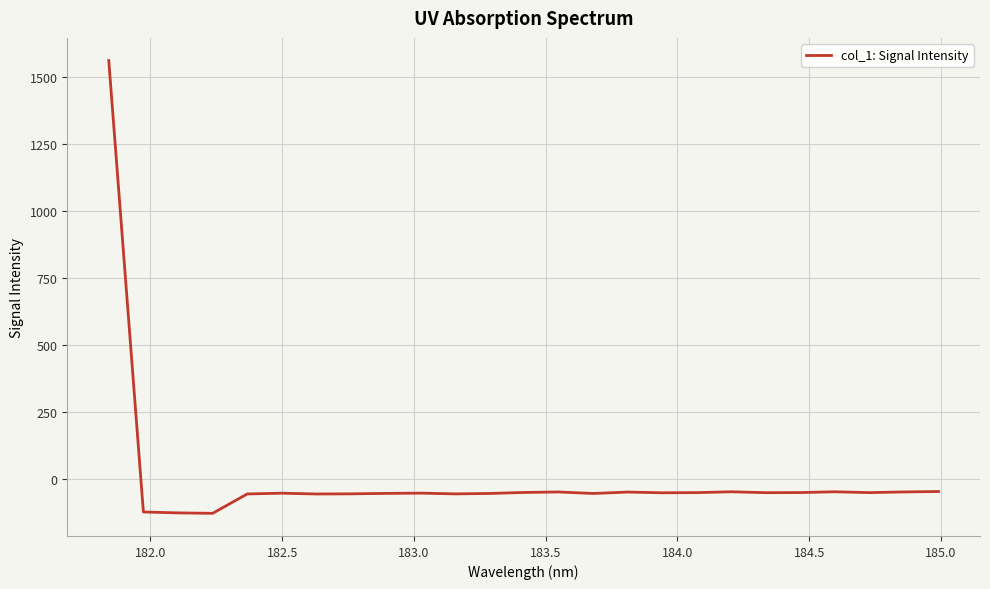

What is the difference between the maximum and minimum values?

1690.2